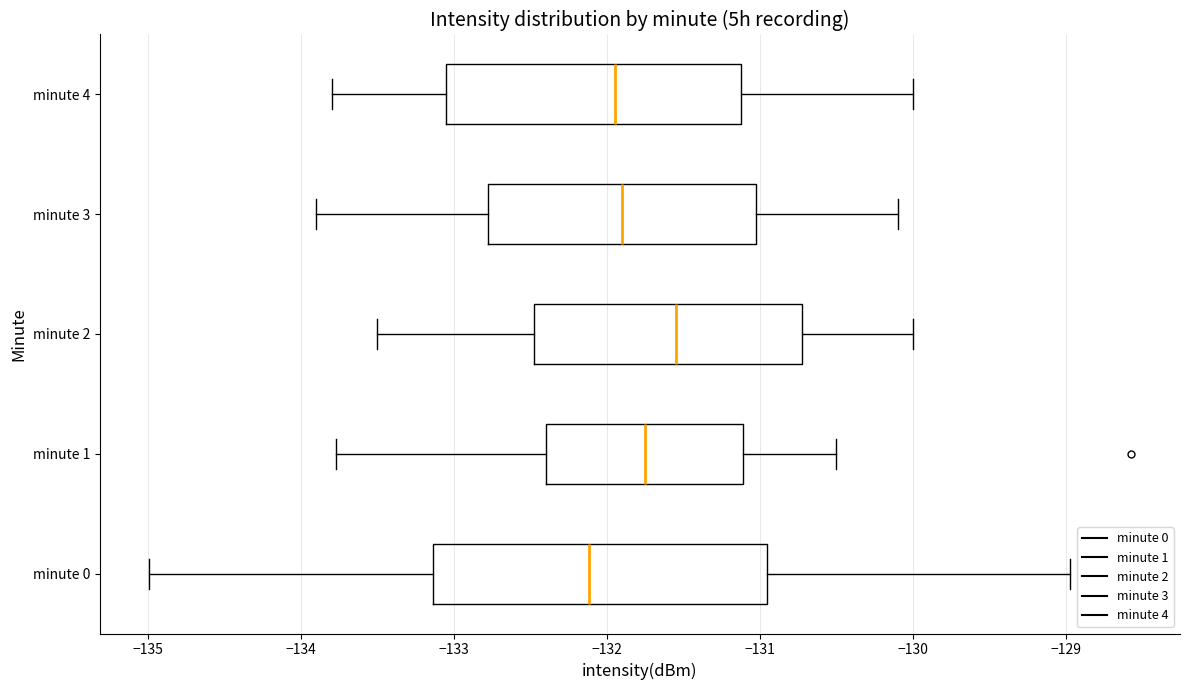

Reading bottom to top, read every box against the x-axis: the position of its median line, the range the box covers, and the ends of its whiskers. The values are not printed on the chart, so give them approximately, as read against the axis.

minute 0: median -132.1, box -133.1 to -131.0, whiskers -135.0 to -129.0
minute 1: median -131.7, box -132.4 to -131.1, whiskers -133.8 to -130.5
minute 2: median -131.5, box -132.5 to -130.7, whiskers -133.5 to -130.0
minute 3: median -131.9, box -132.8 to -131.0, whiskers -133.9 to -130.1
minute 4: median -131.9, box -133.0 to -131.1, whiskers -133.8 to -130.0